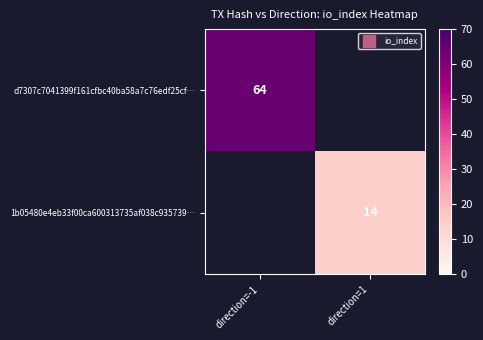

How many distinct data groups are displayed?

2